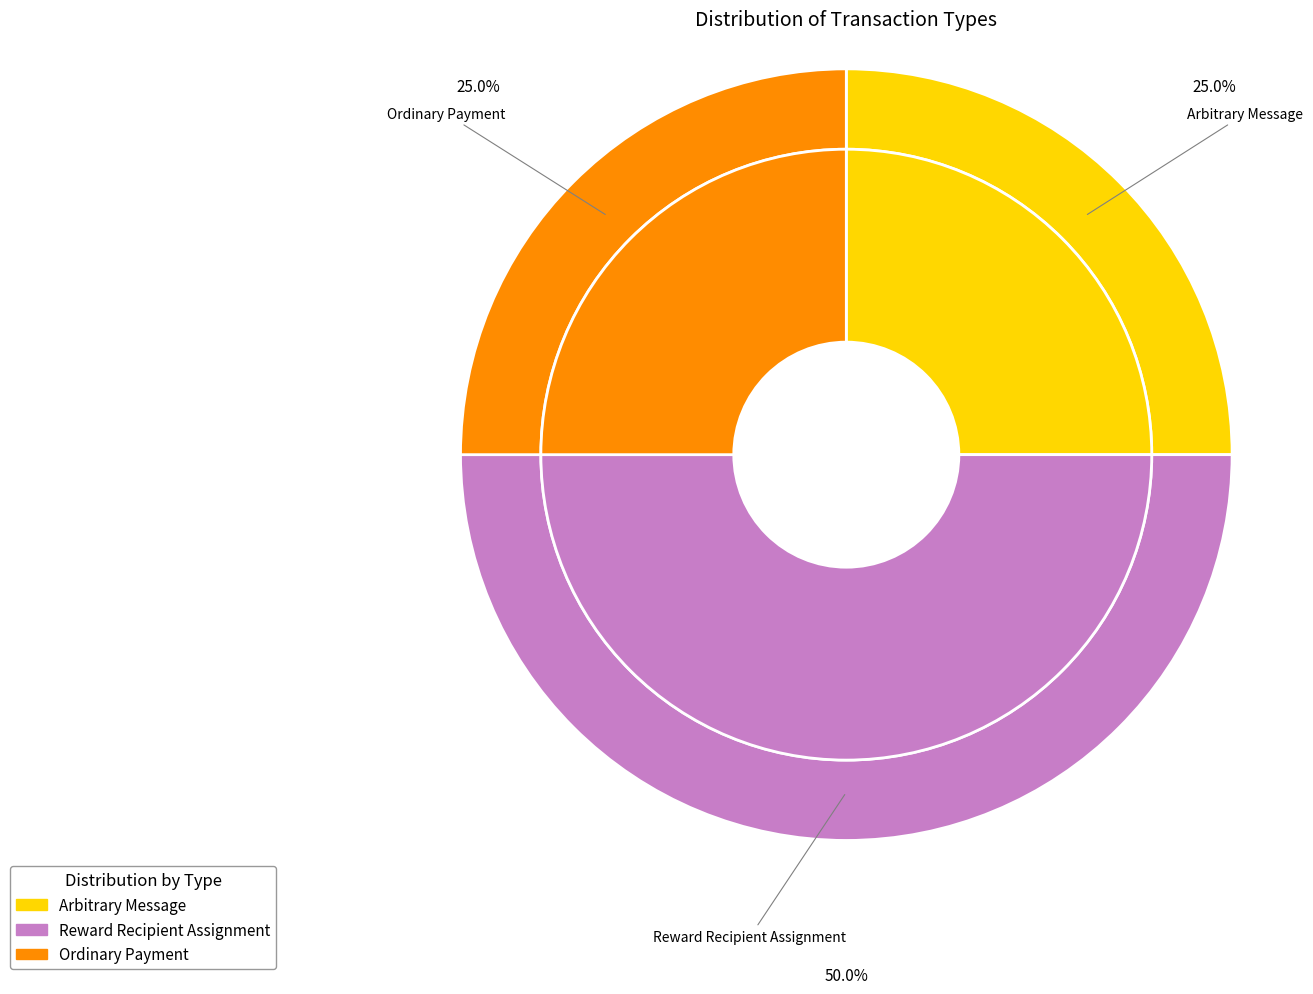

To the nearest percent, what portion does Ordinary Payment represent?

25%